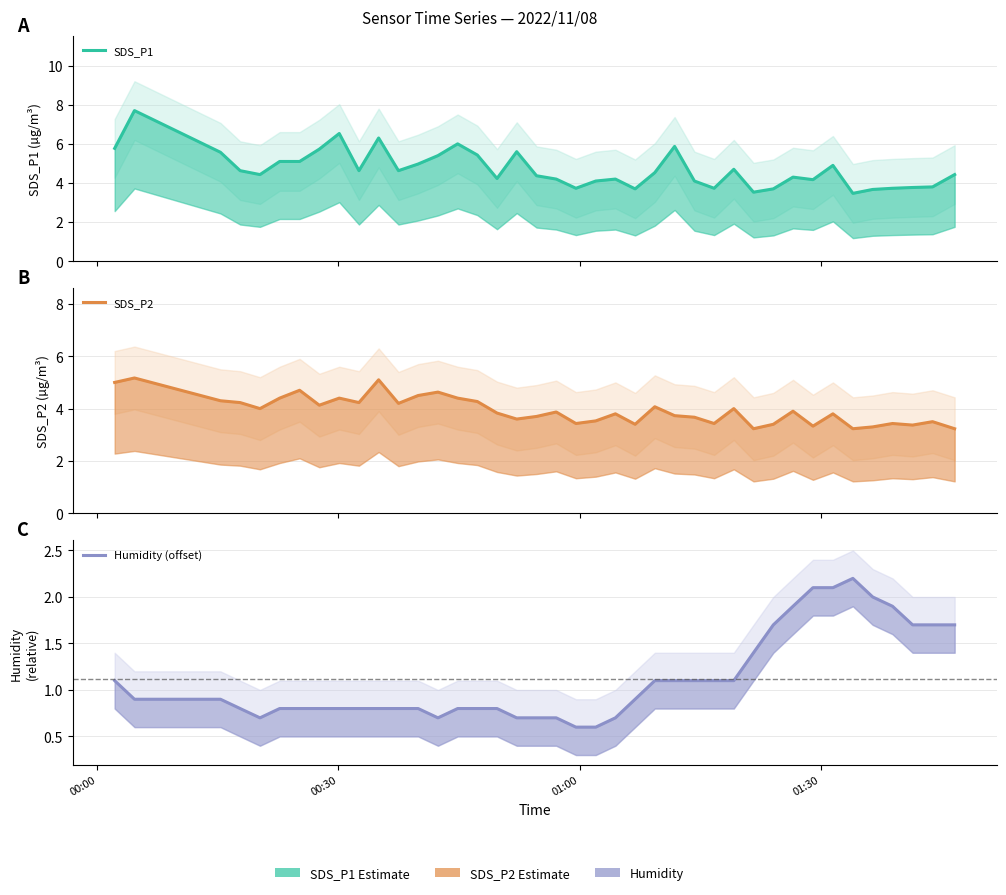

What are all the series names shown in the legend?

SDS_P1, SDS_P2, Humidity (offset)